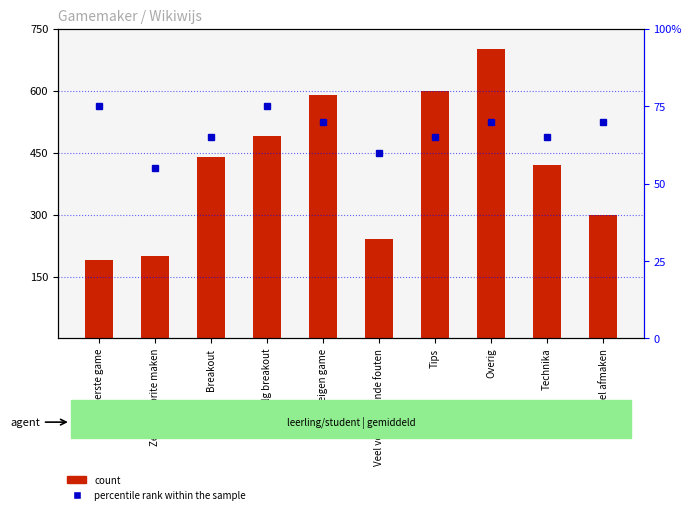

Reading right to left, extract all data points from this chart.

count: Een spel afmaken=300	Technika=420	Overig=700	Tips=600	Veel voorkomende fouten=240	Maak je eigen game=590	Vervolg breakout=490	Breakout=440	Zelf een sprite maken=200	Je eerste game=190
percentile rank within the sample: Een spel afmaken=70	Technika=65	Overig=70	Tips=65	Veel voorkomende fouten=60	Maak je eigen game=70	Vervolg breakout=75	Breakout=65	Zelf een sprite maken=55	Je eerste game=75